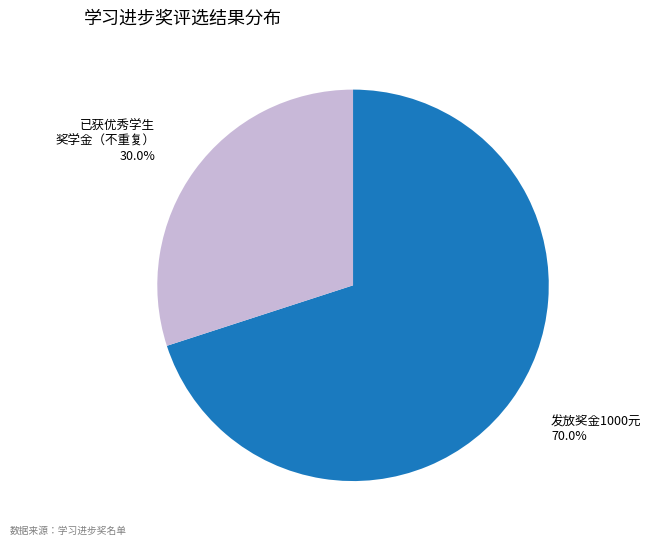

Is there any slice that represents more than half of the pie?

Yes